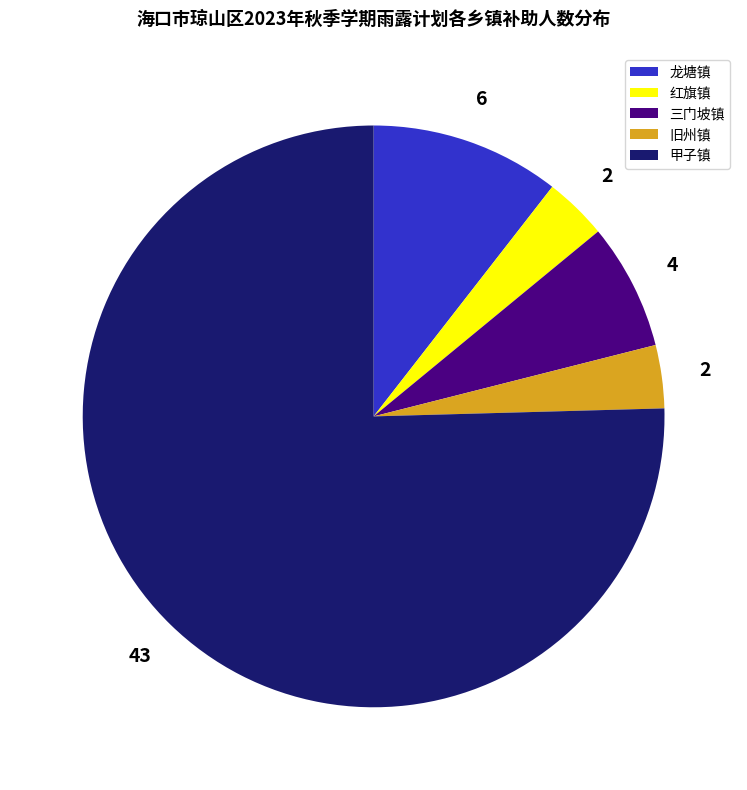

What is the largest slice in the pie chart?

甲子镇